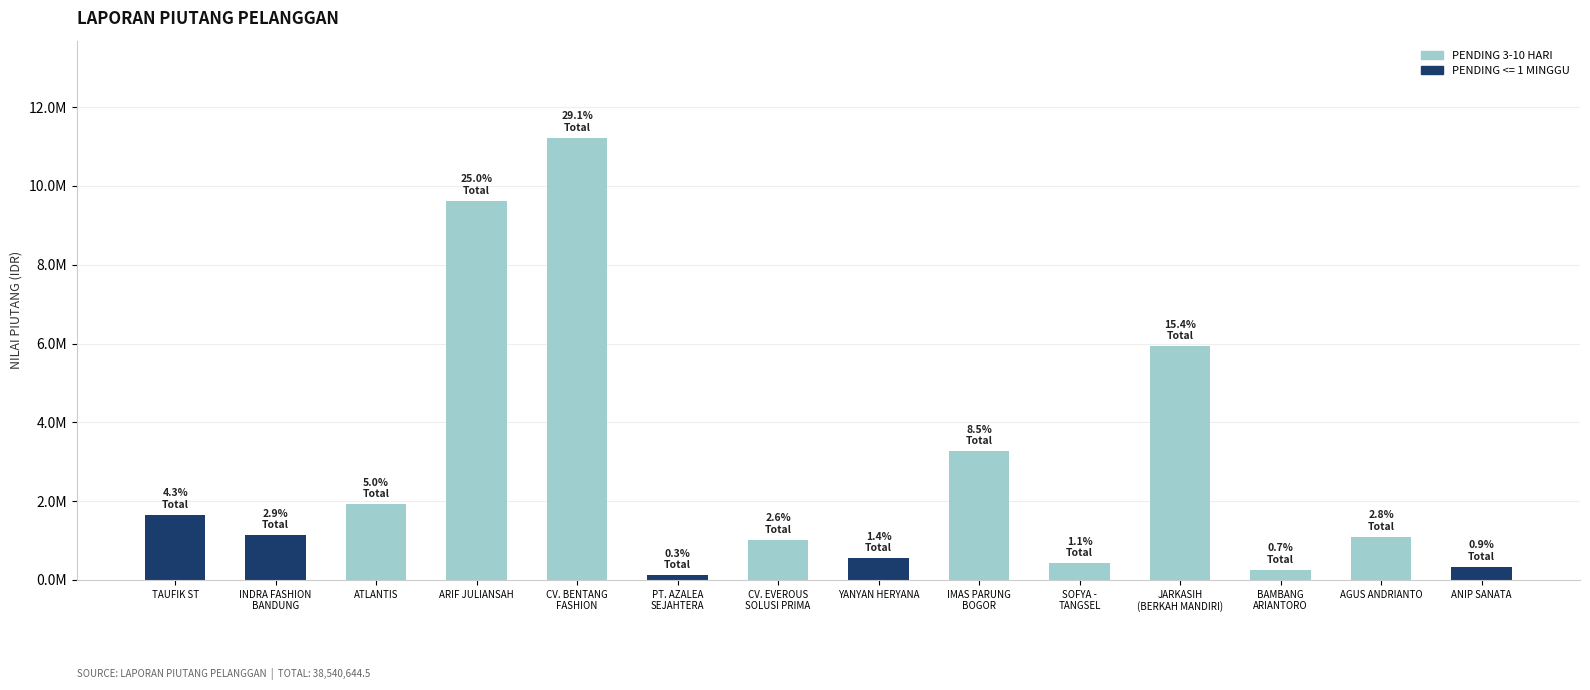

Does the chart contain stacked bars?

Yes